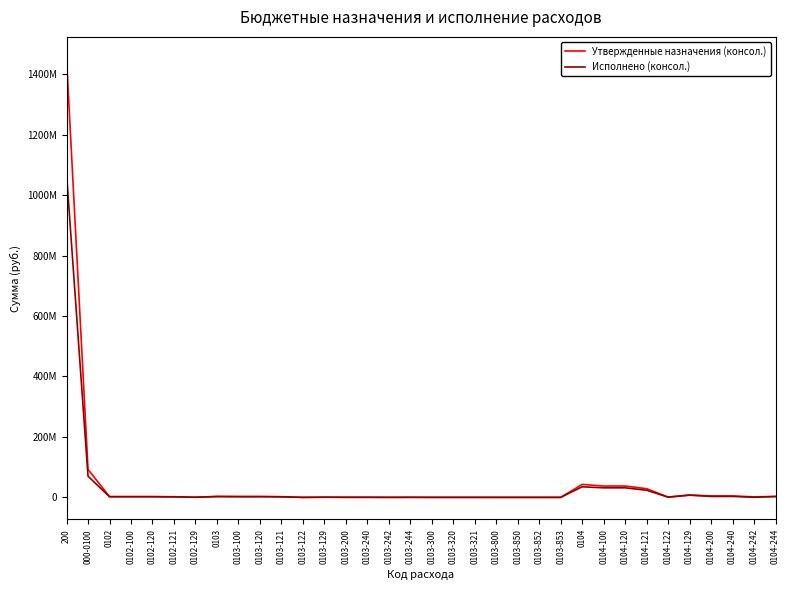

Reading right to left, what are all the values shown in this chart?

Утвержденные назначения (консол.): 3235460.0	1551150.0	4786610.0	4786610.0	7911000.0	867800.0	28714000.0	37492800.0	37492800.0	42819733.4	1000.0	1000.0	2000.0	2000.0	37157.5	37157.5	37157.5	249526.0	88477.8	338003.8	338003.8	610000.0	2000.0	2330000.0	2942000.0	2942000.0	3319161.4	474000.0	2140000.0	2614000.0	2614000.0	2614000.0	92372627.7	1450835360.7
Исполнено (консол.): 2660083.3	429235.1	3089318.4	3089318.4	7208074.2	715760.3	23651065.8	31574900.3	31574900.3	34976841.8	0.1	988.0	988.0	988.0	37157.5	37157.5	37157.5	156636.4	47879.6	204516.0	204516.0	446394.7	0.0	1717550.7	2163945.4	2163945.4	2406607.0	383855.6	1637445.6	2021301.2	2021301.2	2021301.2	70069542.6	1069712340.9